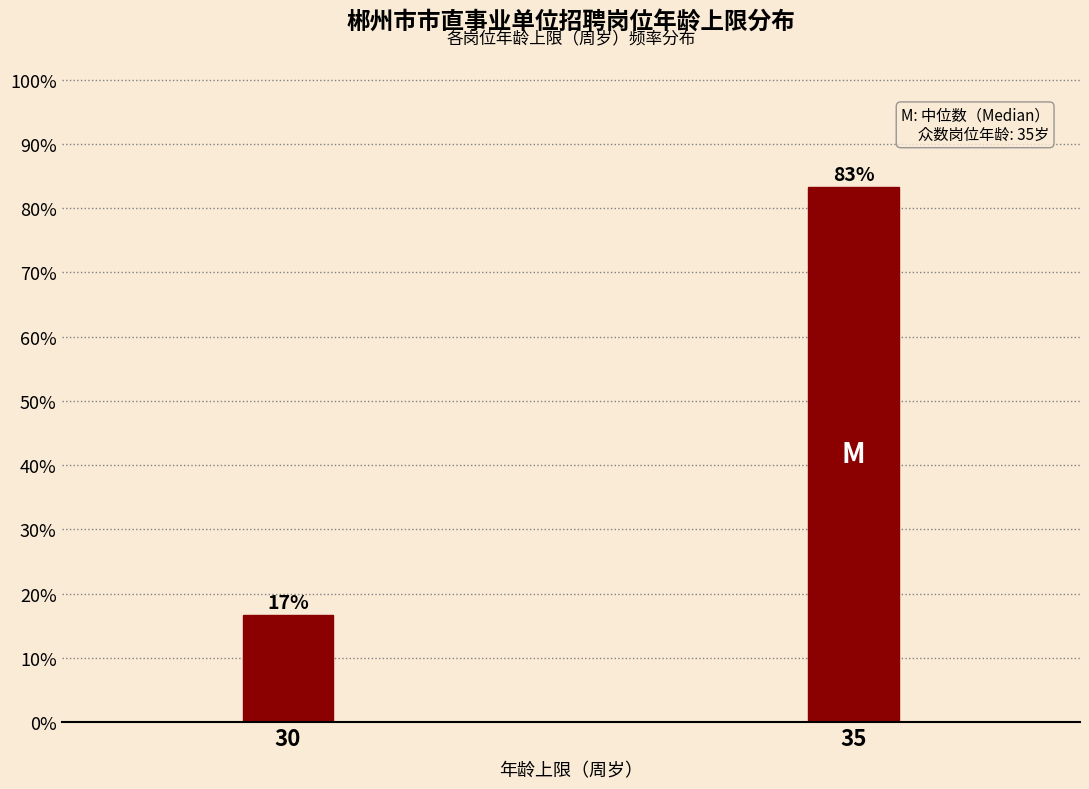

At which label is the value closest to 50?

30